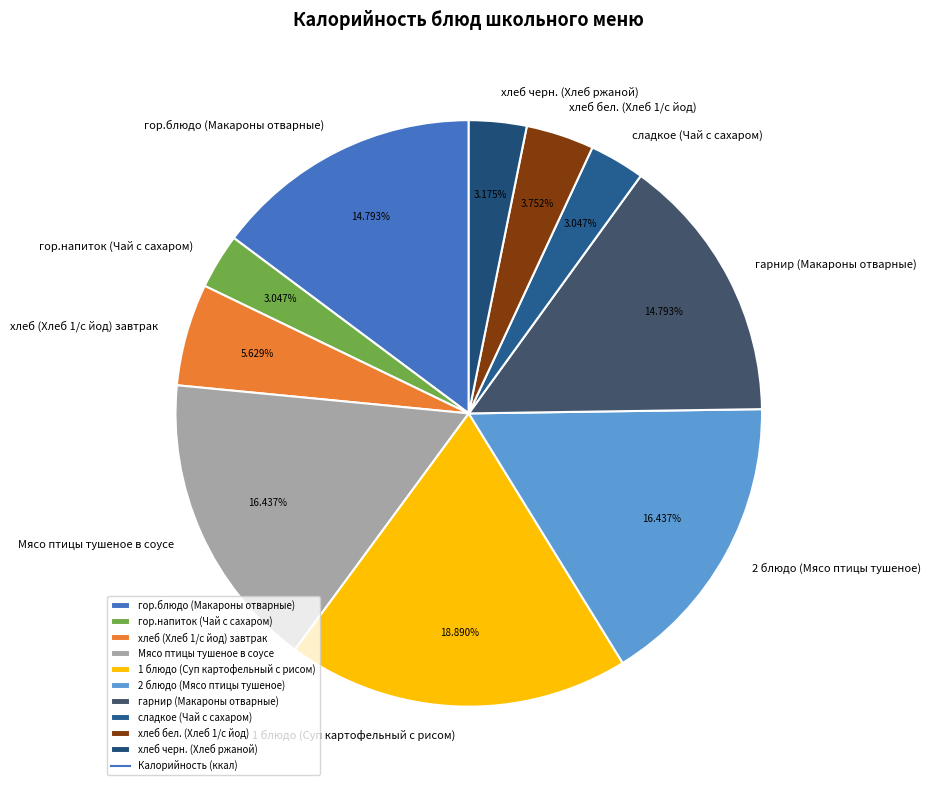

What percentage is the гарнир (Макароны отварные) slice, to the nearest percent?

15%